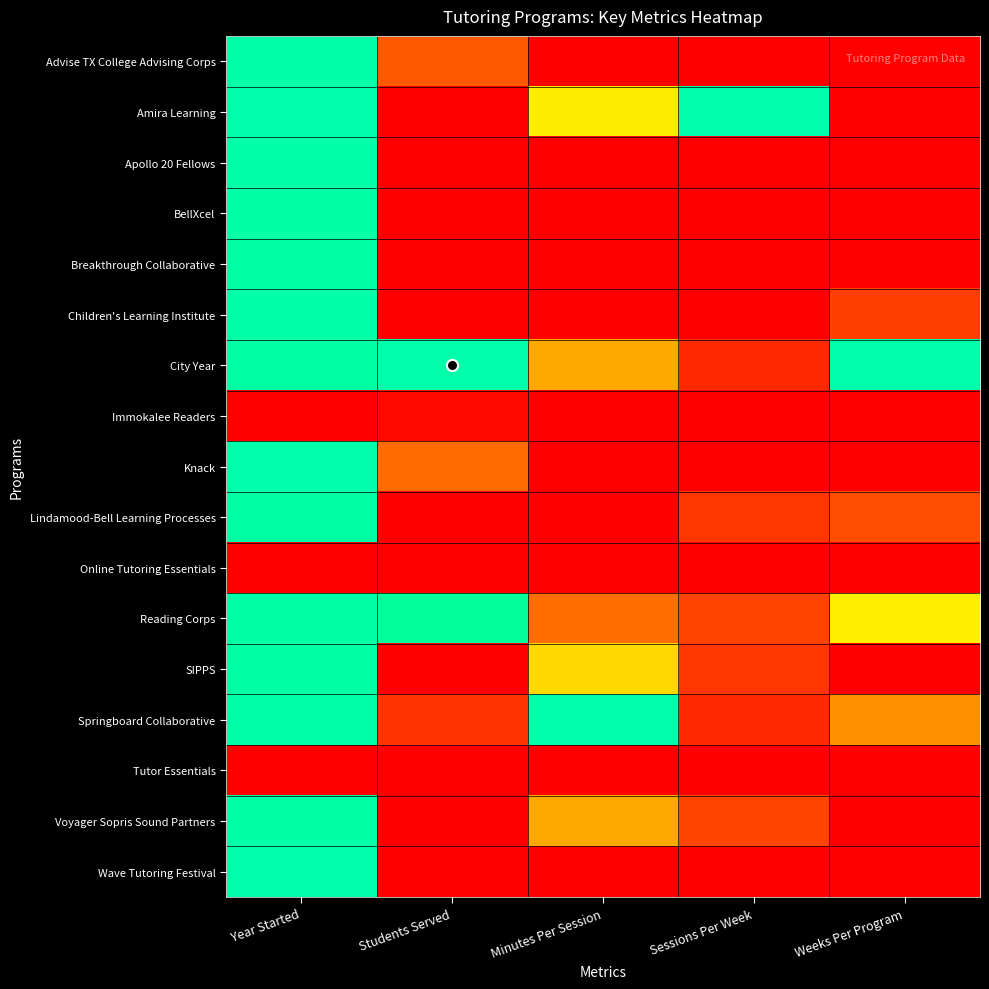

At which category is the sum across all series the highest?

Year Started